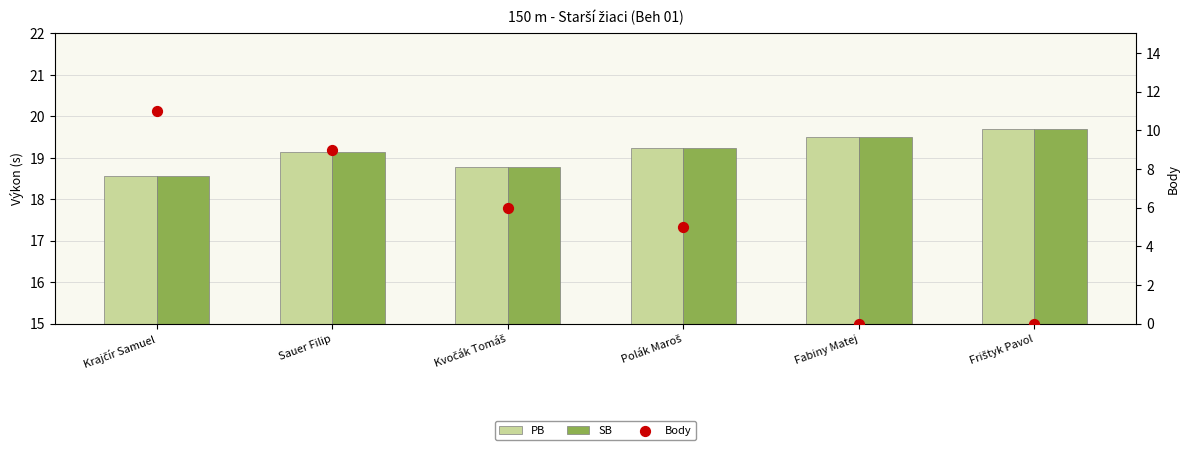

Which series reaches the maximum Y coordinate?

PB